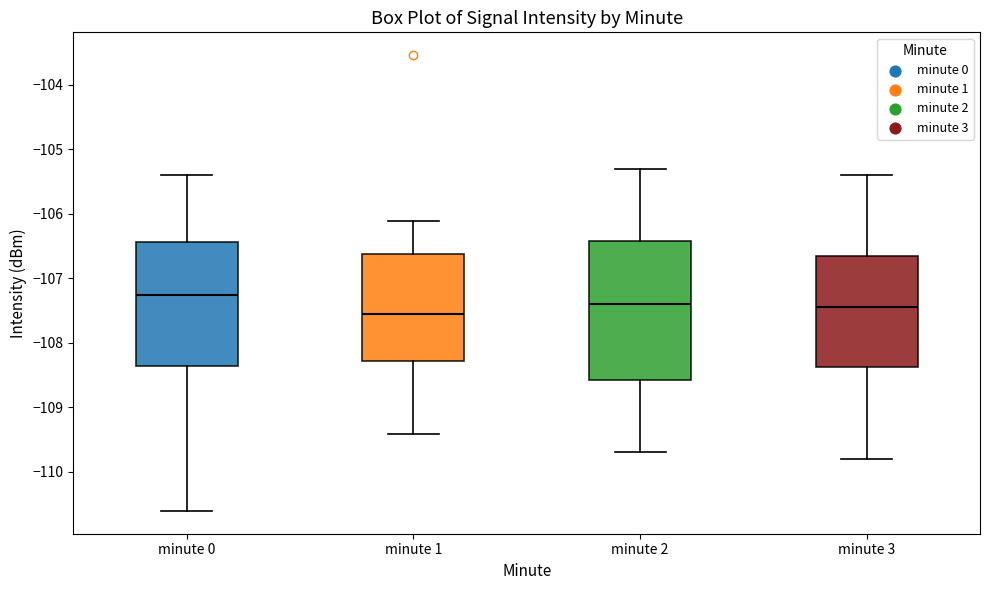

Reading left to right, read every box against the y-axis: the position of its median line, the range the box covers, and the ends of its whiskers. The values are not printed on the chart, so give them approximately, as read against the axis.

minute 0: median -107.3, box -108.4 to -106.4, whiskers -110.6 to -105.4
minute 1: median -107.5, box -108.3 to -106.6, whiskers -109.4 to -106.1
minute 2: median -107.4, box -108.6 to -106.4, whiskers -109.7 to -105.3
minute 3: median -107.4, box -108.4 to -106.6, whiskers -109.8 to -105.4